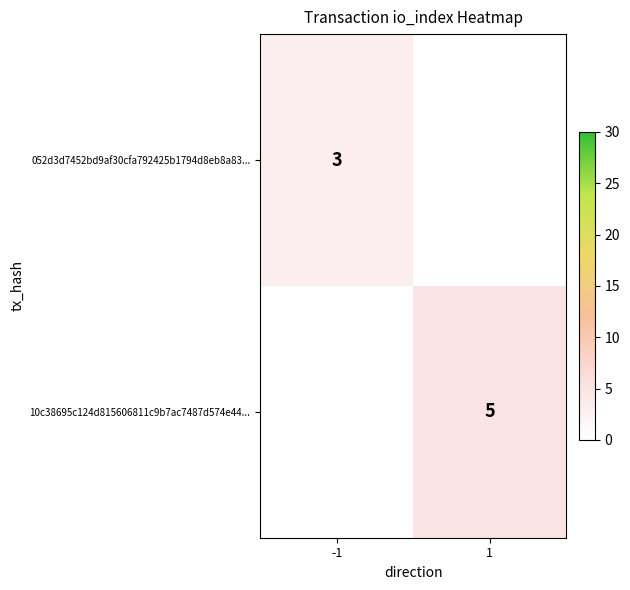

The value of 10c38695c124d815606811c9b7ac7487d574e44... at 1 is 5. True or false?

True